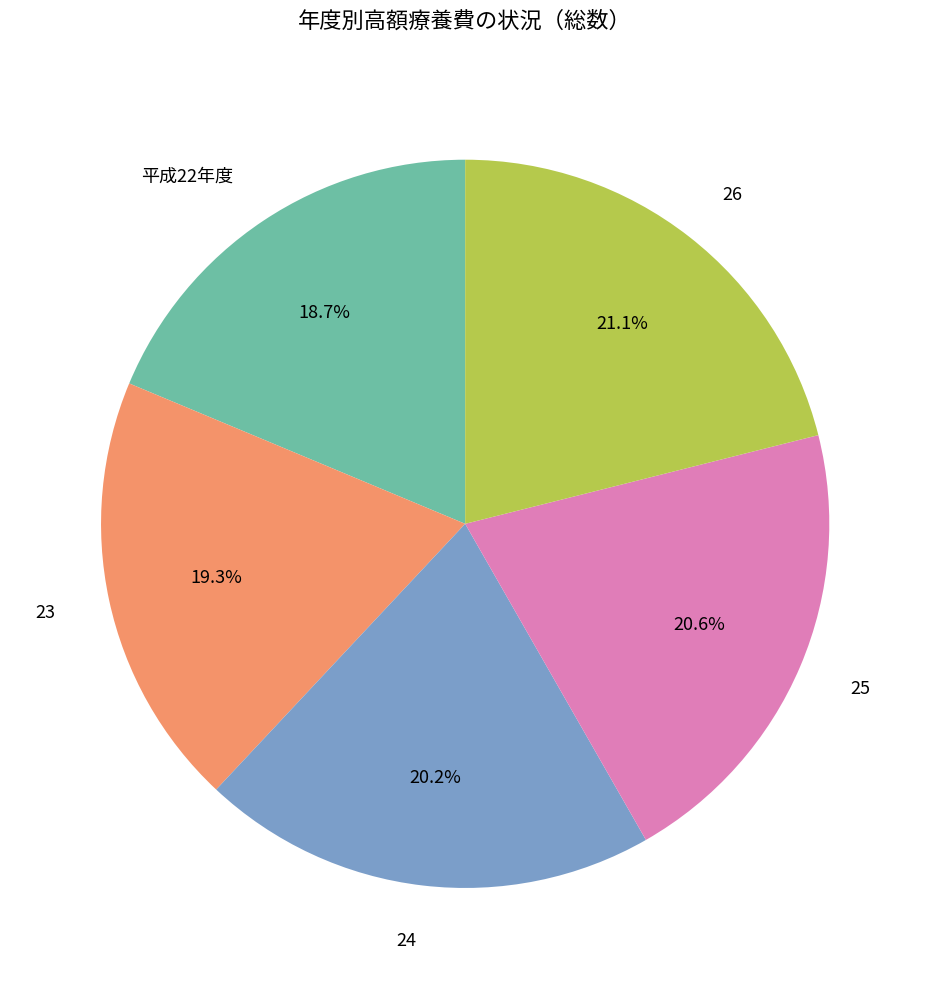

How many slices are in this pie chart?

5